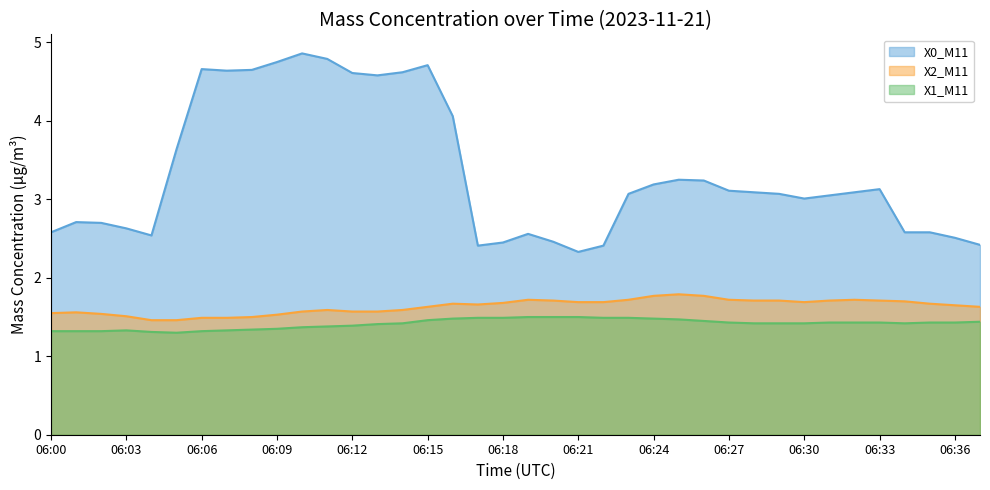

The value of X2_M11 at 06:34 is 0.9. True or false?

False